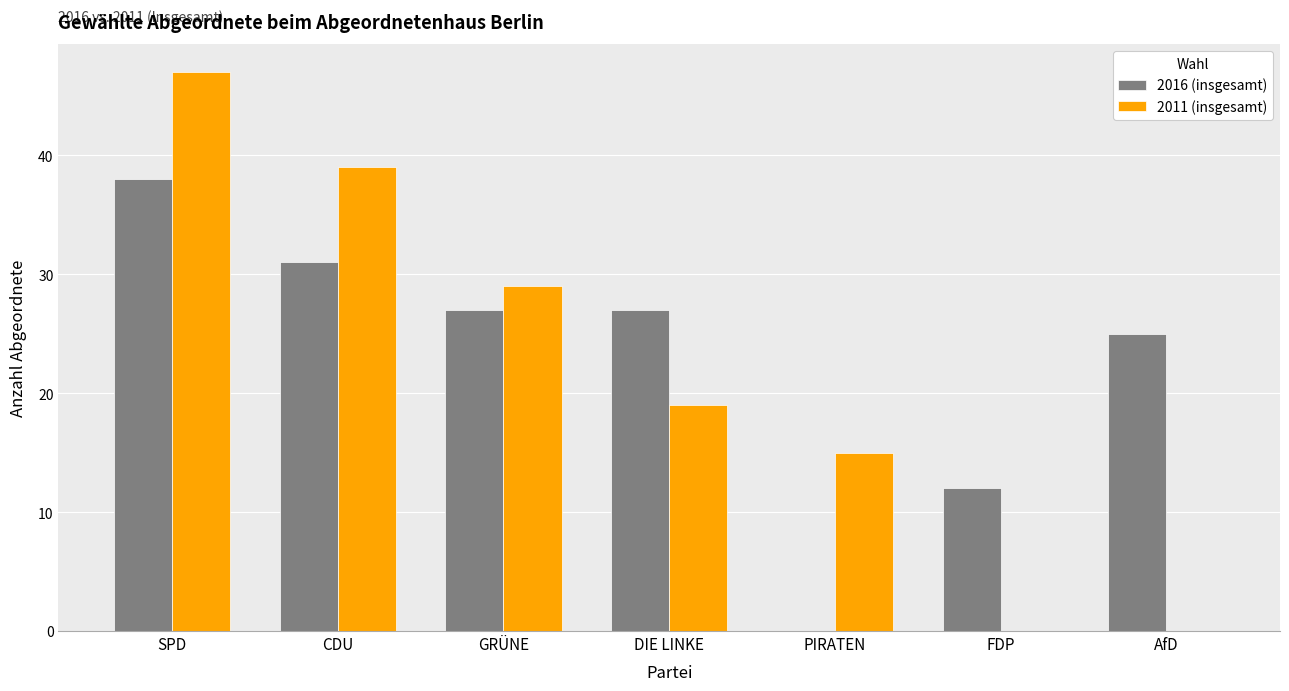

The value of 2011 (insgesamt) at DIE LINKE is 12. True or false?

False